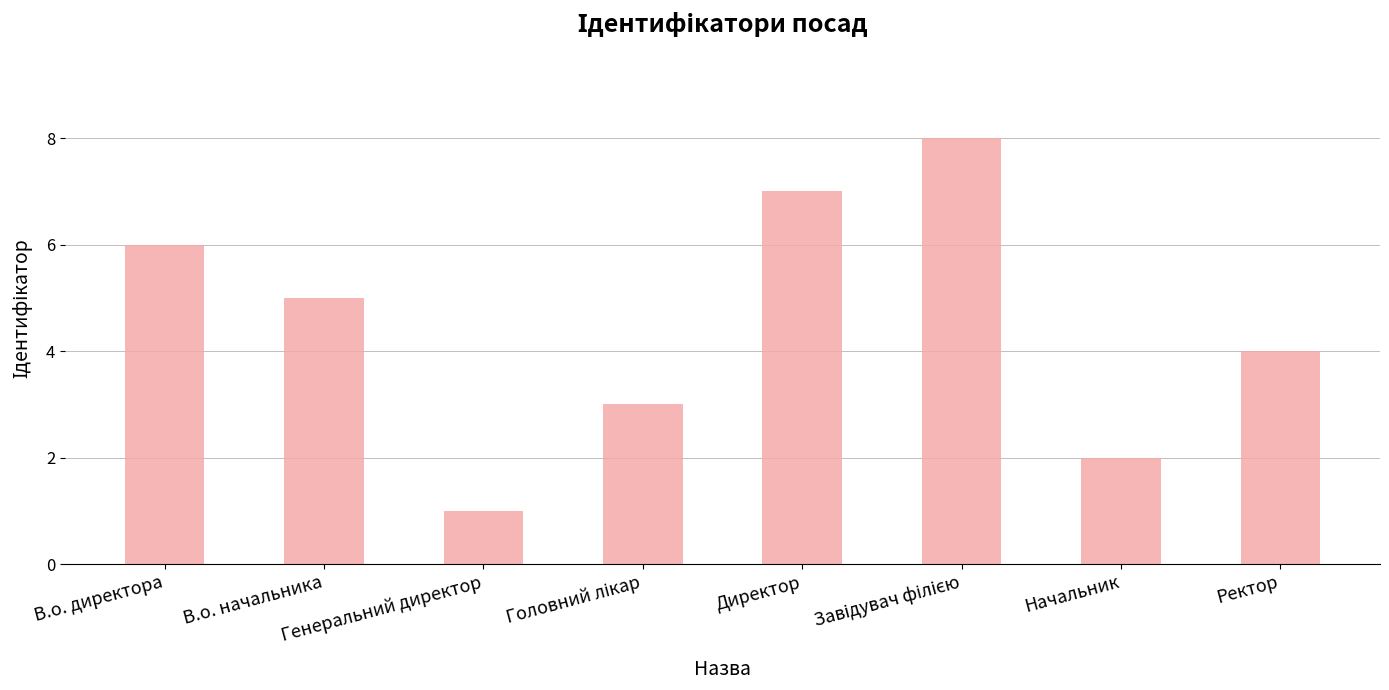

How many data points does each series have?

8